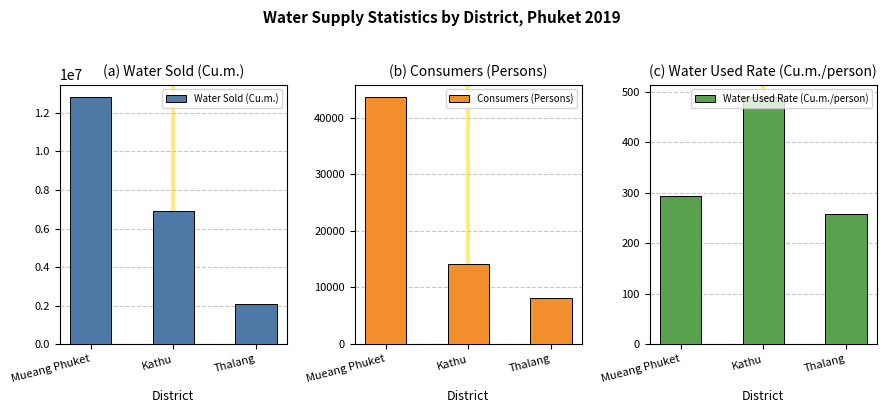

What is the average value of the Water Sold (Cu.m.) series?

7279793